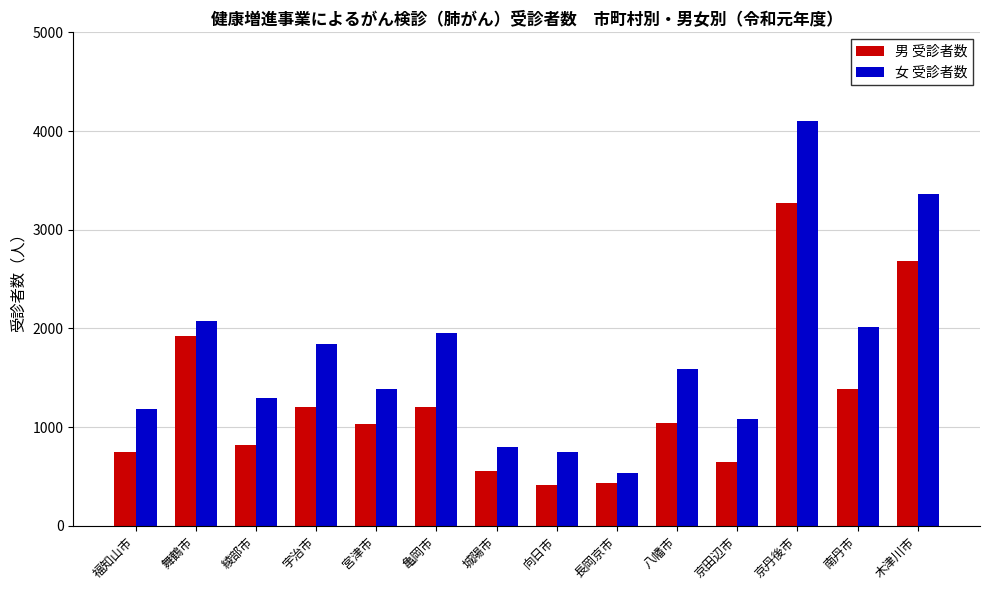

What is the maximum value shown in the chart?

4106